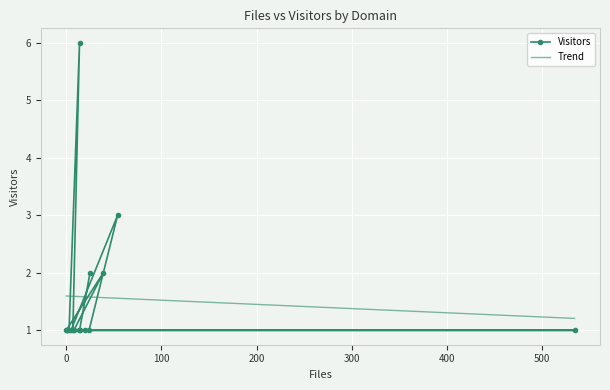

What are all the series names shown in the legend?

Visitors, Trend